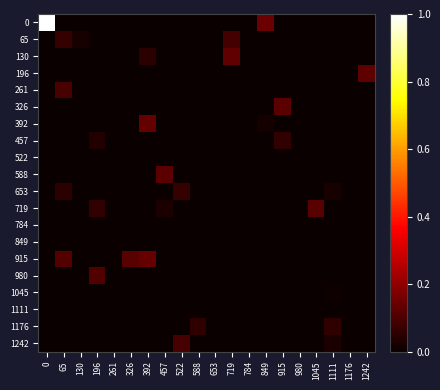

Reading left to right, extract all data points from this chart.

0: 0=1.0	65=0.0	130=0.0	196=0.0	261=0.0	326=0.0	392=0.0	457=0.0	522=0.0	588=0.0	653=0.0	719=0.0	784=0.0	849=0.1	915=0.0	980=0.0	1045=0.0	1111=0.0	1176=0.0	1242=0.0
65: 0=0.0	65=0.1	130=0.0	196=0.0	261=0.0	326=0.0	392=0.0	457=0.0	522=0.0	588=0.0	653=0.0	719=0.1	784=0.0	849=0.0	915=0.0	980=0.0	1045=0.0	1111=0.0	1176=0.0	1242=0.0
130: 0=0.0	65=0.0	130=0.0	196=0.0	261=0.0	326=0.0	392=0.0	457=0.0	522=0.0	588=0.0	653=0.0	719=0.1	784=0.0	849=0.0	915=0.0	980=0.0	1045=0.0	1111=0.0	1176=0.0	1242=0.0
196: 0=0.0	65=0.0	130=0.0	196=0.0	261=0.0	326=0.0	392=0.0	457=0.0	522=0.0	588=0.0	653=0.0	719=0.0	784=0.0	849=0.0	915=0.0	980=0.0	1045=0.0	1111=0.0	1176=0.0	1242=0.1
261: 0=0.0	65=0.1	130=0.0	196=0.0	261=0.0	326=0.0	392=0.0	457=0.0	522=0.0	588=0.0	653=0.0	719=0.0	784=0.0	849=0.0	915=0.0	980=0.0	1045=0.0	1111=0.0	1176=0.0	1242=0.0
326: 0=0.0	65=0.0	130=0.0	196=0.0	261=0.0	326=0.0	392=0.0	457=0.0	522=0.0	588=0.0	653=0.0	719=0.0	784=0.0	849=0.0	915=0.1	980=0.0	1045=0.0	1111=0.0	1176=0.0	1242=0.0
392: 0=0.0	65=0.0	130=0.0	196=0.0	261=0.0	326=0.0	392=0.1	457=0.0	522=0.0	588=0.0	653=0.0	719=0.0	784=0.0	849=0.0	915=0.0	980=0.0	1045=0.0	1111=0.0	1176=0.0	1242=0.0
457: 0=0.0	65=0.0	130=0.0	196=0.0	261=0.0	326=0.0	392=0.0	457=0.0	522=0.0	588=0.0	653=0.0	719=0.0	784=0.0	849=0.0	915=0.1	980=0.0	1045=0.0	1111=0.0	1176=0.0	1242=0.0
522: 0=0.0	65=0.0	130=0.0	196=0.0	261=0.0	326=0.0	392=0.0	457=0.0	522=0.0	588=0.0	653=0.0	719=0.0	784=0.0	849=0.0	915=0.0	980=0.0	1045=0.0	1111=0.0	1176=0.0	1242=0.0
588: 0=0.0	65=0.0	130=0.0	196=0.0	261=0.0	326=0.0	392=0.0	457=0.1	522=0.0	588=0.0	653=0.0	719=0.0	784=0.0	849=0.0	915=0.0	980=0.0	1045=0.0	1111=0.0	1176=0.0	1242=0.0
653: 0=0.0	65=0.0	130=0.0	196=0.0	261=0.0	326=0.0	392=0.0	457=0.0	522=0.1	588=0.0	653=0.0	719=0.0	784=0.0	849=0.0	915=0.0	980=0.0	1045=0.0	1111=0.0	1176=0.0	1242=0.0
719: 0=0.0	65=0.0	130=0.0	196=0.1	261=0.0	326=0.0	392=0.0	457=0.0	522=0.0	588=0.0	653=0.0	719=0.0	784=0.0	849=0.0	915=0.0	980=0.0	1045=0.1	1111=0.0	1176=0.0	1242=0.0
784: 0=0.0	65=0.0	130=0.0	196=0.0	261=0.0	326=0.0	392=0.0	457=0.0	522=0.0	588=0.0	653=0.0	719=0.0	784=0.0	849=0.0	915=0.0	980=0.0	1045=0.0	1111=0.0	1176=0.0	1242=0.0
849: 0=0.0	65=0.0	130=0.0	196=0.0	261=0.0	326=0.0	392=0.0	457=0.0	522=0.0	588=0.0	653=0.0	719=0.0	784=0.0	849=0.0	915=0.0	980=0.0	1045=0.0	1111=0.0	1176=0.0	1242=0.0
915: 0=0.0	65=0.1	130=0.0	196=0.0	261=0.0	326=0.1	392=0.1	457=0.0	522=0.0	588=0.0	653=0.0	719=0.0	784=0.0	849=0.0	915=0.0	980=0.0	1045=0.0	1111=0.0	1176=0.0	1242=0.0
980: 0=0.0	65=0.0	130=0.0	196=0.1	261=0.0	326=0.0	392=0.0	457=0.0	522=0.0	588=0.0	653=0.0	719=0.0	784=0.0	849=0.0	915=0.0	980=0.0	1045=0.0	1111=0.0	1176=0.0	1242=0.0
1045: 0=0.0	65=0.0	130=0.0	196=0.0	261=0.0	326=0.0	392=0.0	457=0.0	522=0.0	588=0.0	653=0.0	719=0.0	784=0.0	849=0.0	915=0.0	980=0.0	1045=0.0	1111=0.0	1176=0.0	1242=0.0
1111: 0=0.0	65=0.0	130=0.0	196=0.0	261=0.0	326=0.0	392=0.0	457=0.0	522=0.0	588=0.0	653=0.0	719=0.0	784=0.0	849=0.0	915=0.0	980=0.0	1045=0.0	1111=0.0	1176=0.0	1242=0.0
1176: 0=0.0	65=0.0	130=0.0	196=0.0	261=0.0	326=0.0	392=0.0	457=0.0	522=0.0	588=0.1	653=0.0	719=0.0	784=0.0	849=0.0	915=0.0	980=0.0	1045=0.0	1111=0.1	1176=0.0	1242=0.0
1242: 0=0.0	65=0.0	130=0.0	196=0.0	261=0.0	326=0.0	392=0.0	457=0.0	522=0.1	588=0.0	653=0.0	719=0.0	784=0.0	849=0.0	915=0.0	980=0.0	1045=0.0	1111=0.0	1176=0.0	1242=0.0